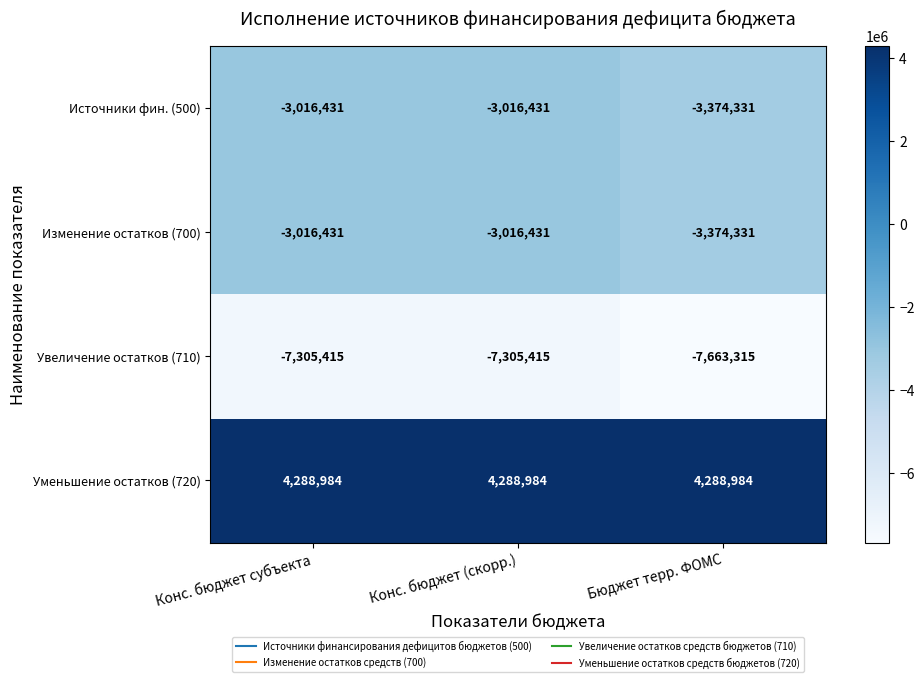

Which series has the largest total across all categories?

Уменьшение остатков (720)